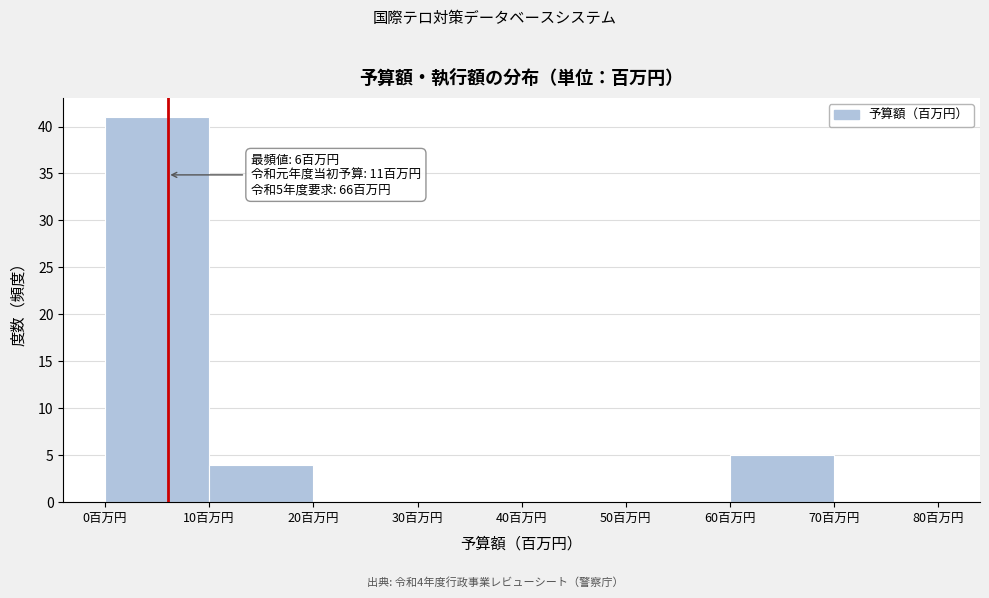

Over which range of the x-axis is the bar tallest?

0 to 10